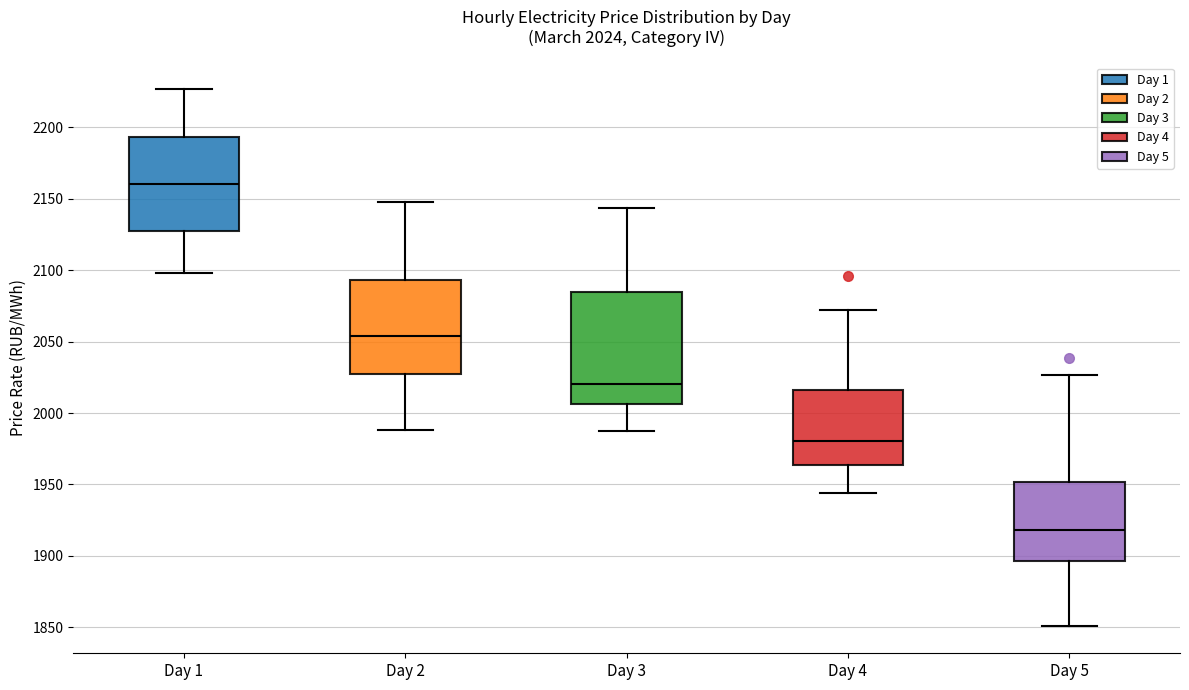

Which box has the highest median line?

Day 1